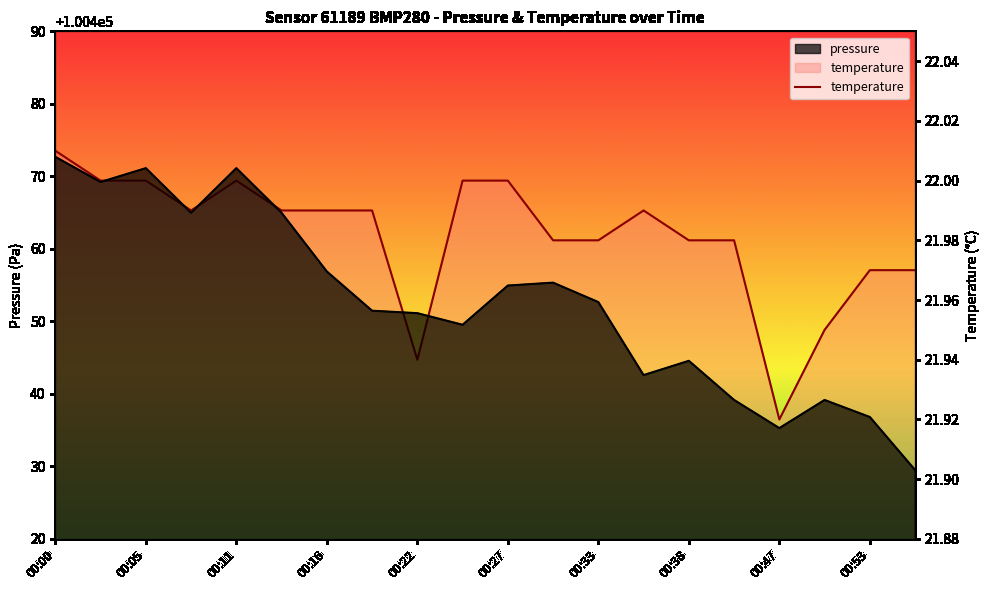

At how many categories does at least one series exceed 69518?

20